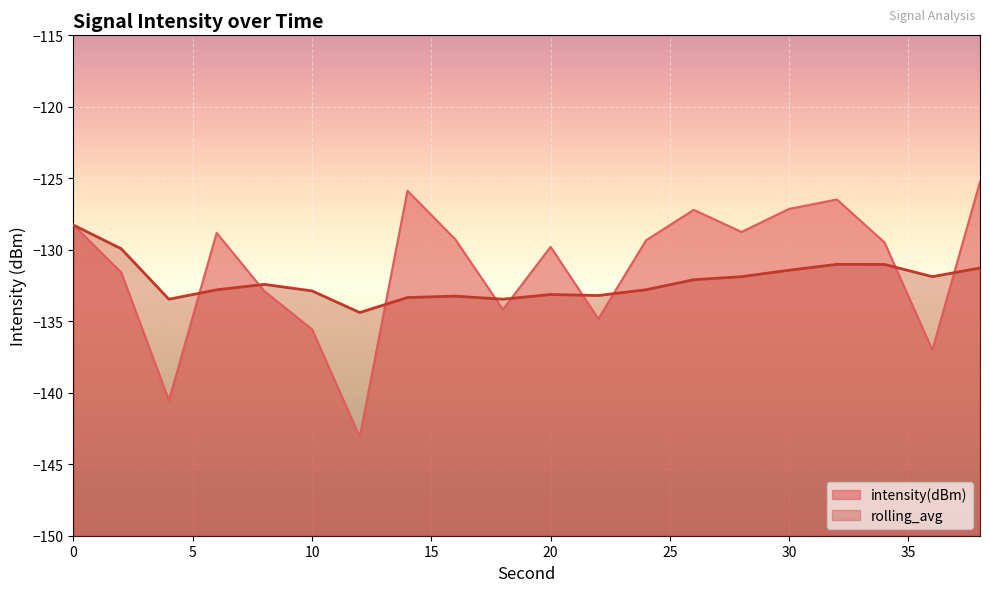

Is the value of rolling_avg at 38 greater than the value of intensity(dBm) at 8?

Yes